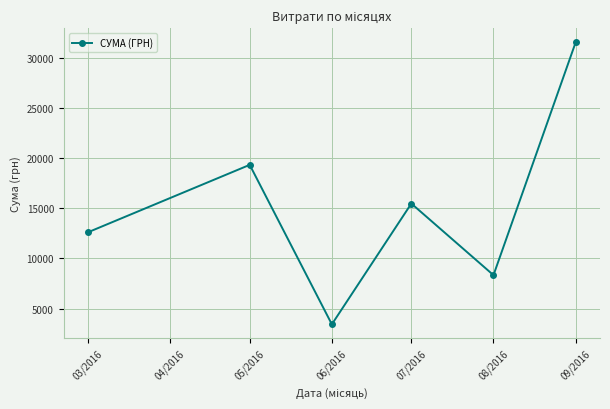

At which label does the data first exceed 15460?

05/2016